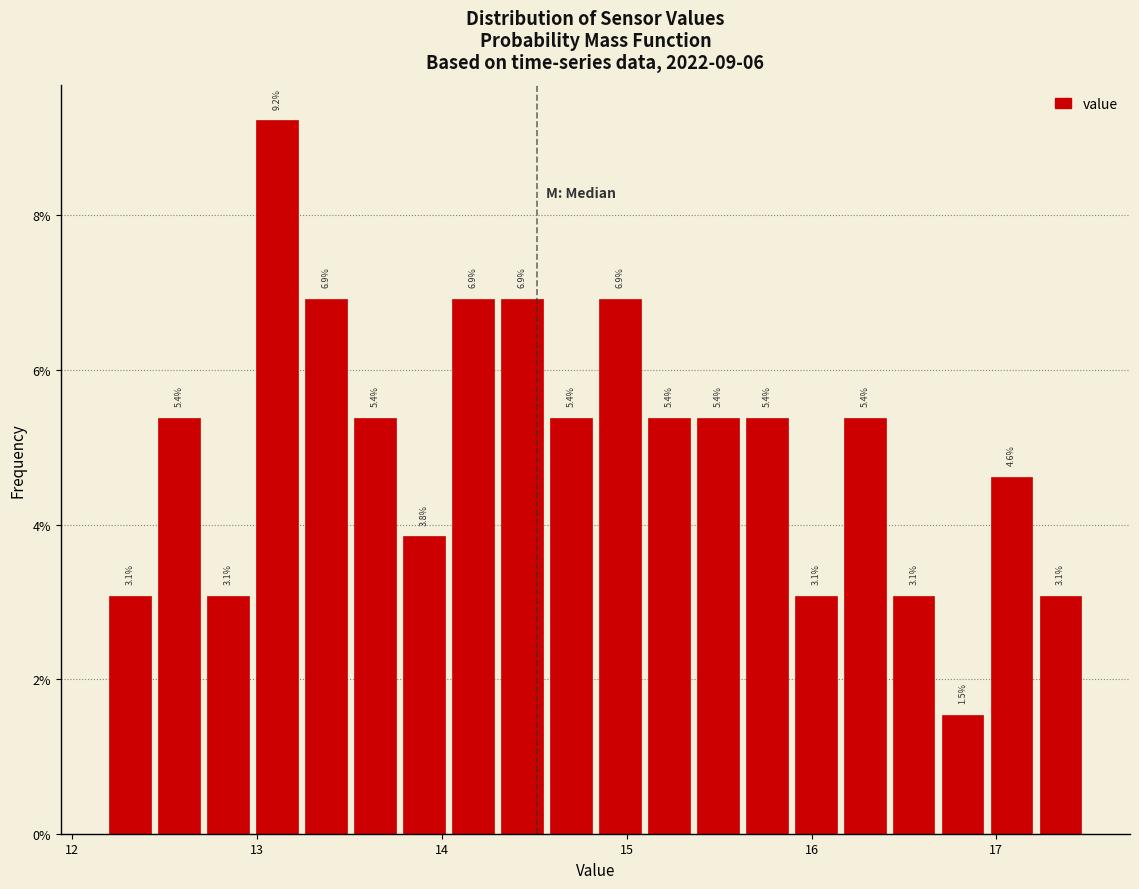

Read against the x-axis, roughly where is the centre of the tallest bar?

13.1